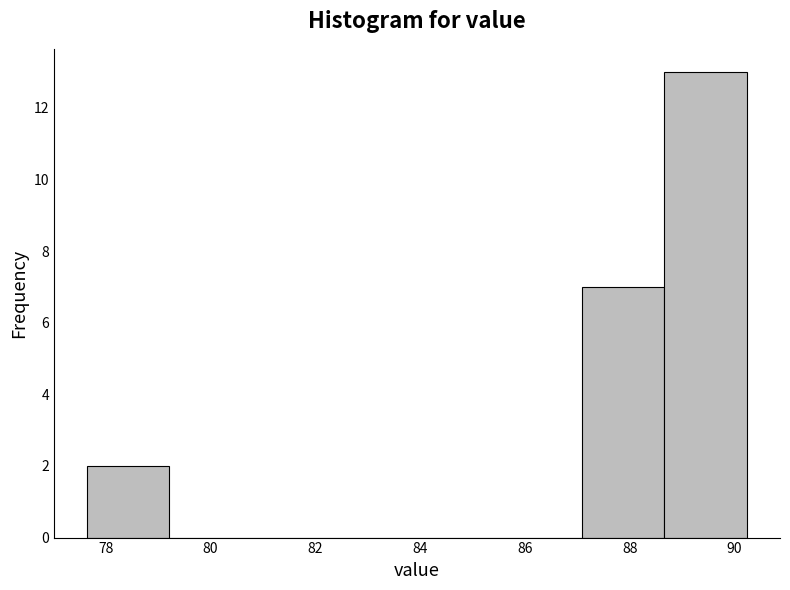

Reading left to right, transcribe this chart: for each bar, give the range it covers on the x-axis and its height. Neither the bar edges nor the heights are printed on the chart, so give them approximately, as read against the axes.

77.6 to 79.2: 2
79.2 to 80.8: 0
80.8 to 82.4: 0
82.4 to 84.0: 0
84.0 to 85.6: 0
85.6 to 87.0: 0
87.0 to 88.6: 7
88.6 to 90.2: 13